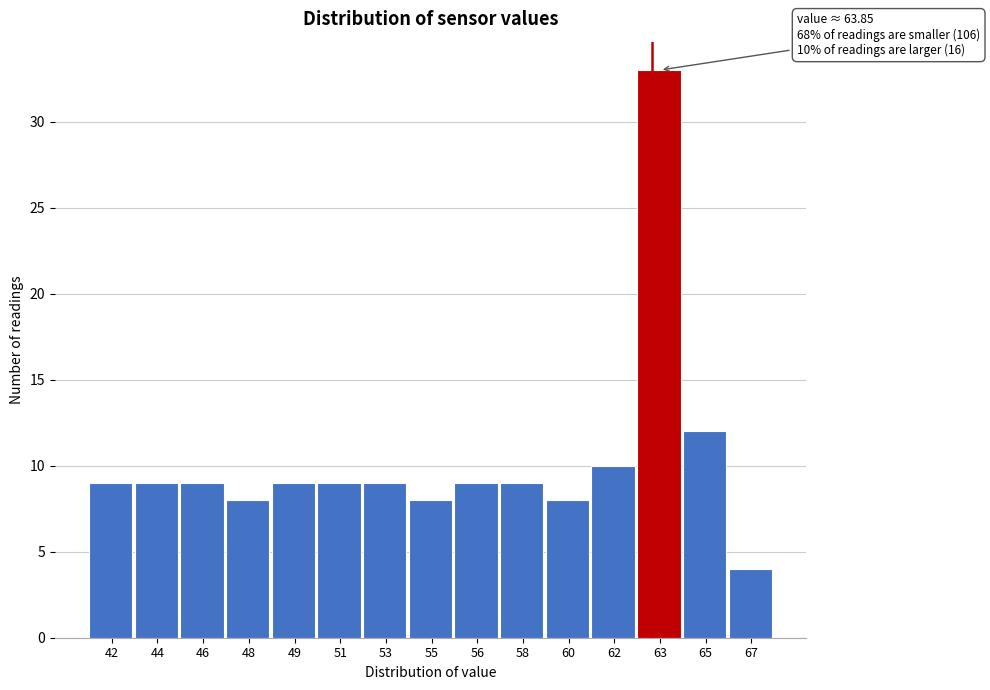

Reading left to right, list all the values displayed in this chart.

9	9	9	8	9	9	9	8	9	9	8	10	33	12	4